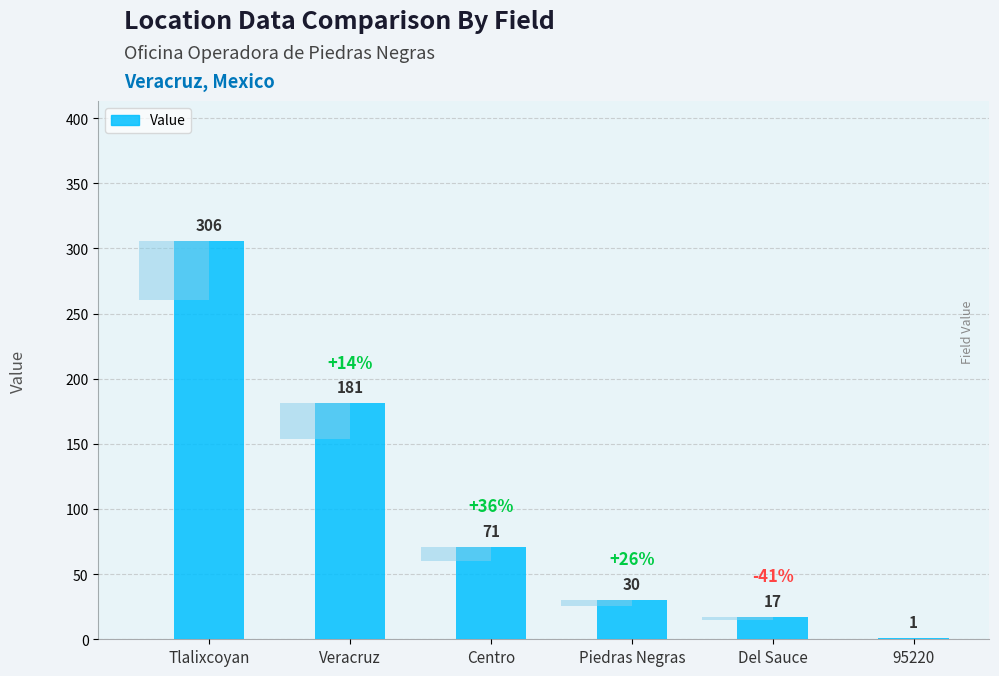

How many data points are less than 71?

3